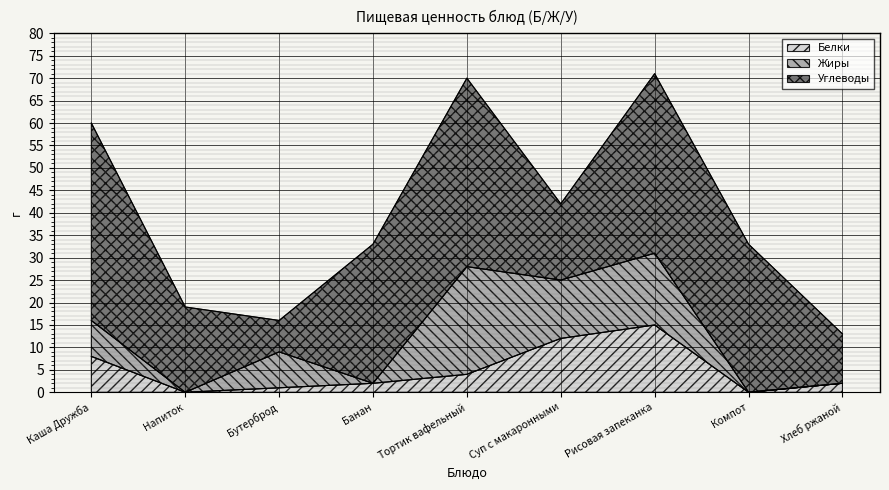

List the labels in order of Углеводы value, largest first.

Каша Дружба, Тортик вафельный, Рисовая запеканка, Компот, Банан, Напиток, Суп с макаронными, Хлеб ржаной, Бутерброд